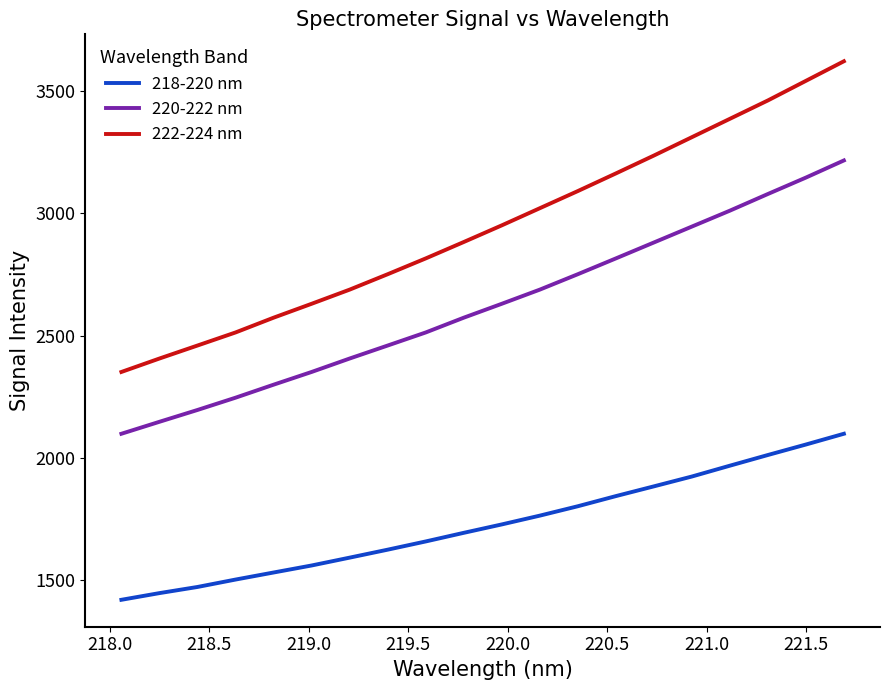

True or false: 222-224 nm and 220-222 nm intersect in this chart.

False